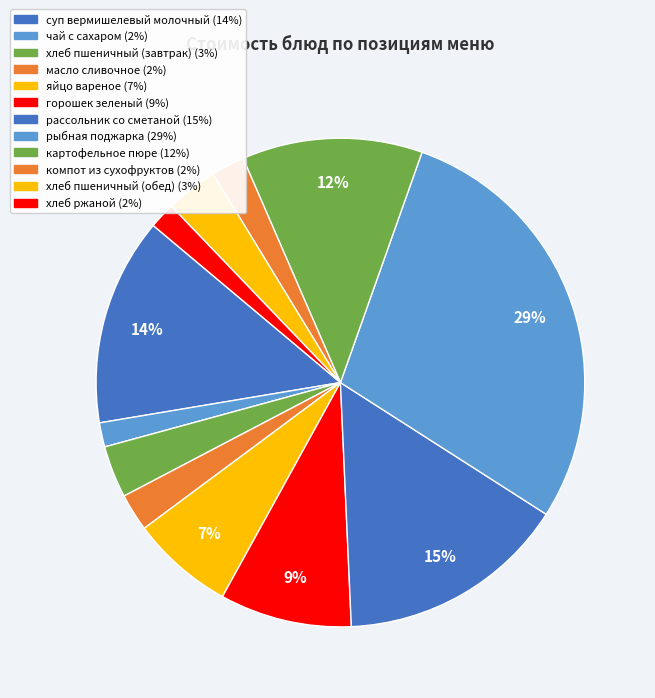

Which category has the biggest portion of the pie?

рыбная поджарка